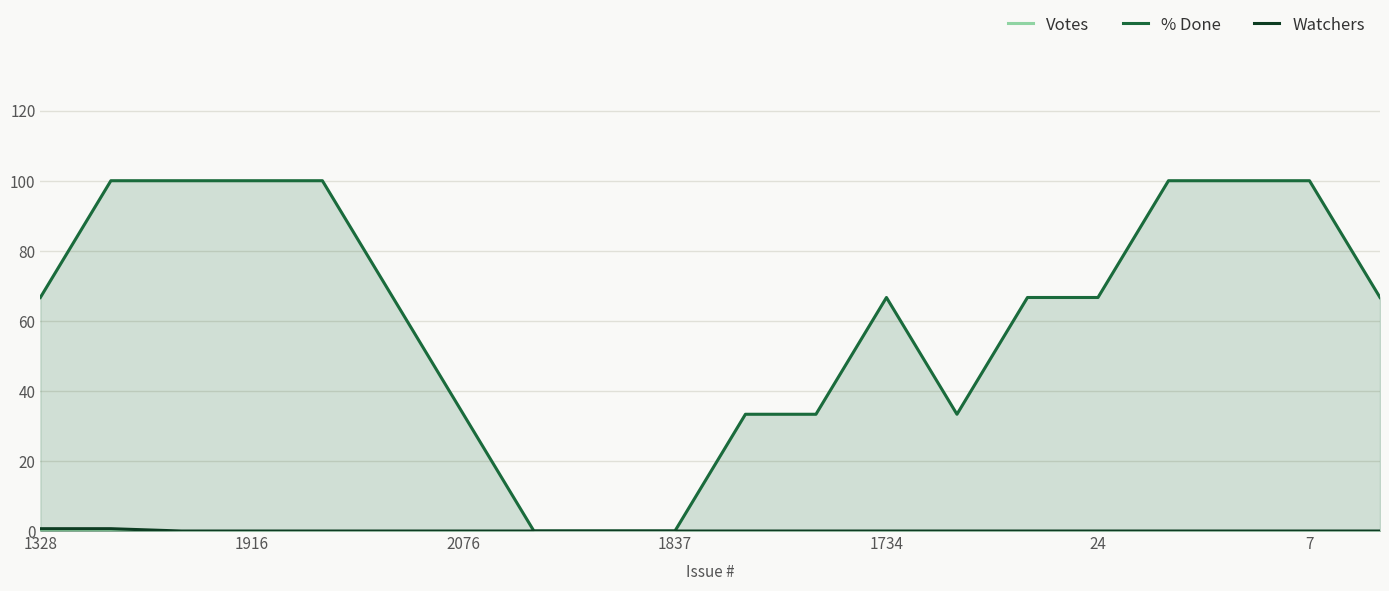

Is it true that % Done equals 100.0 at 16?

True